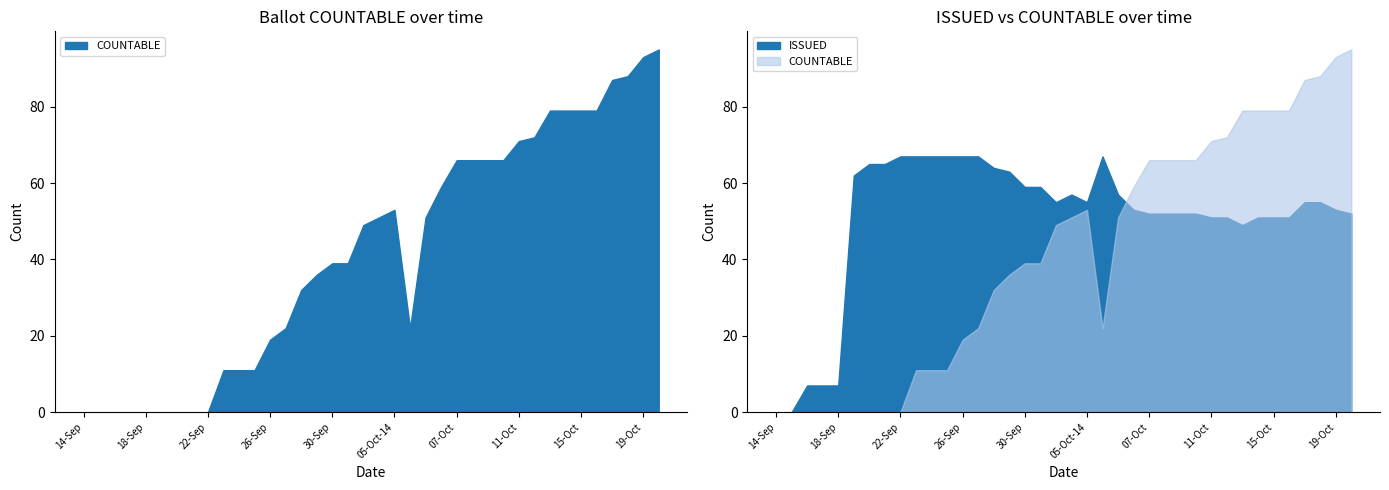

The PROVISIONAL series shows 0 at 03-Oct. True or false?

False